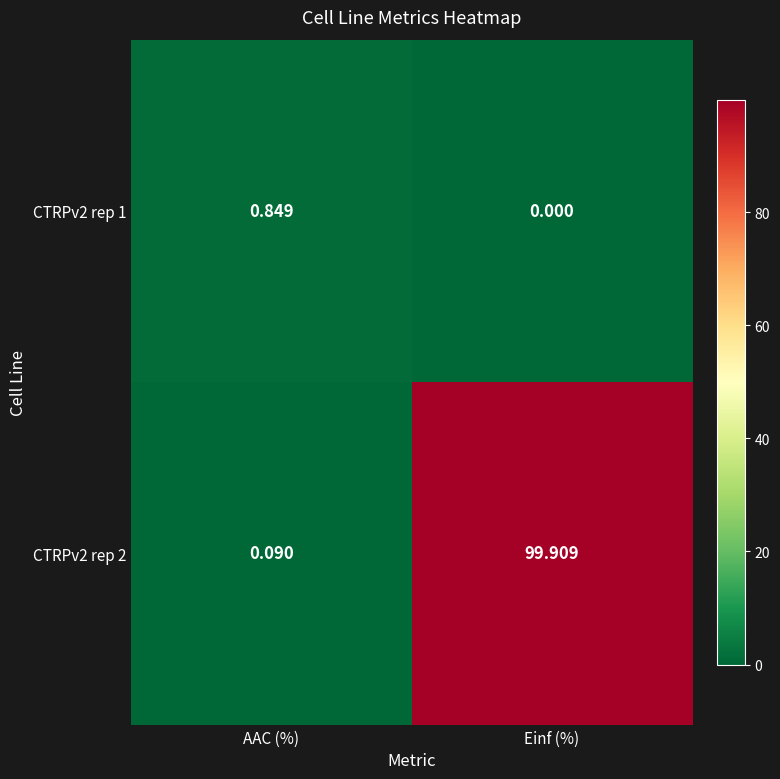

Is the value of CTRPv2 rep 1 at Einf (%) greater than the value of CTRPv2 rep 2 at Einf (%)?

No